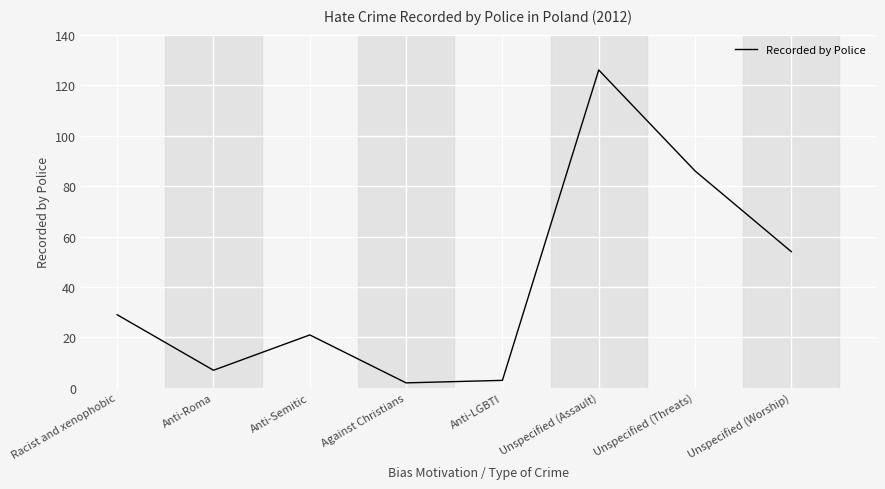

What is the sum of the values at Against Christians and Unspecified (Worship)?

56